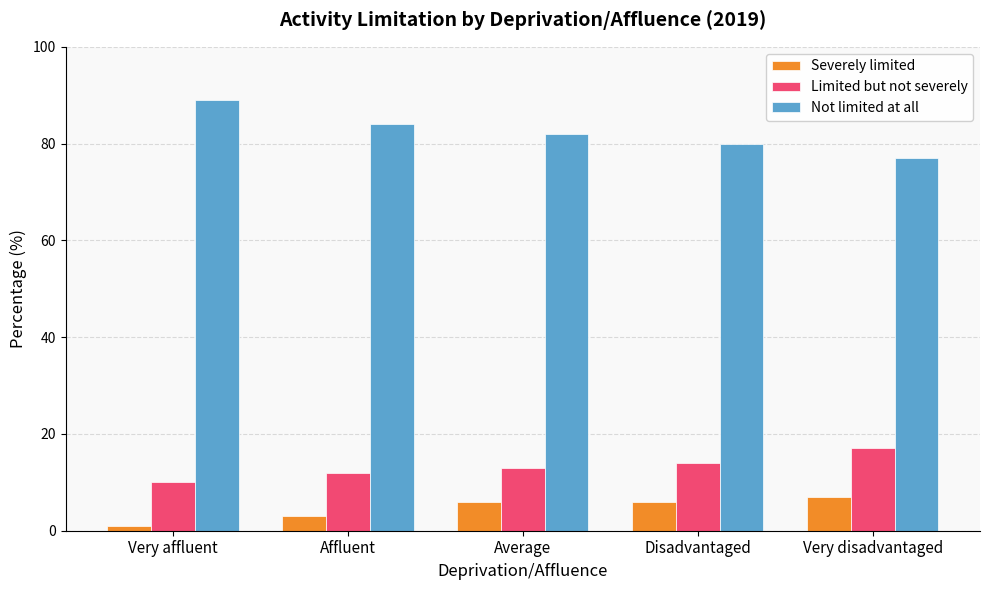

What is the maximum value for Severely limited?

7